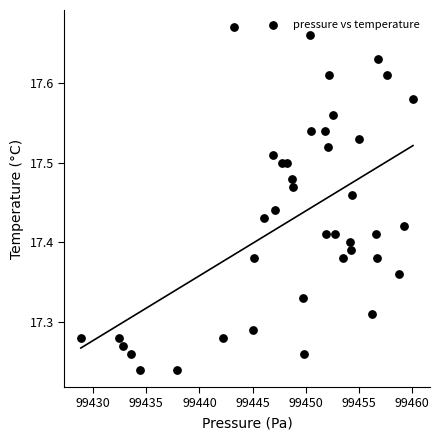

What is the range of Y values (max minus min)?

0.4